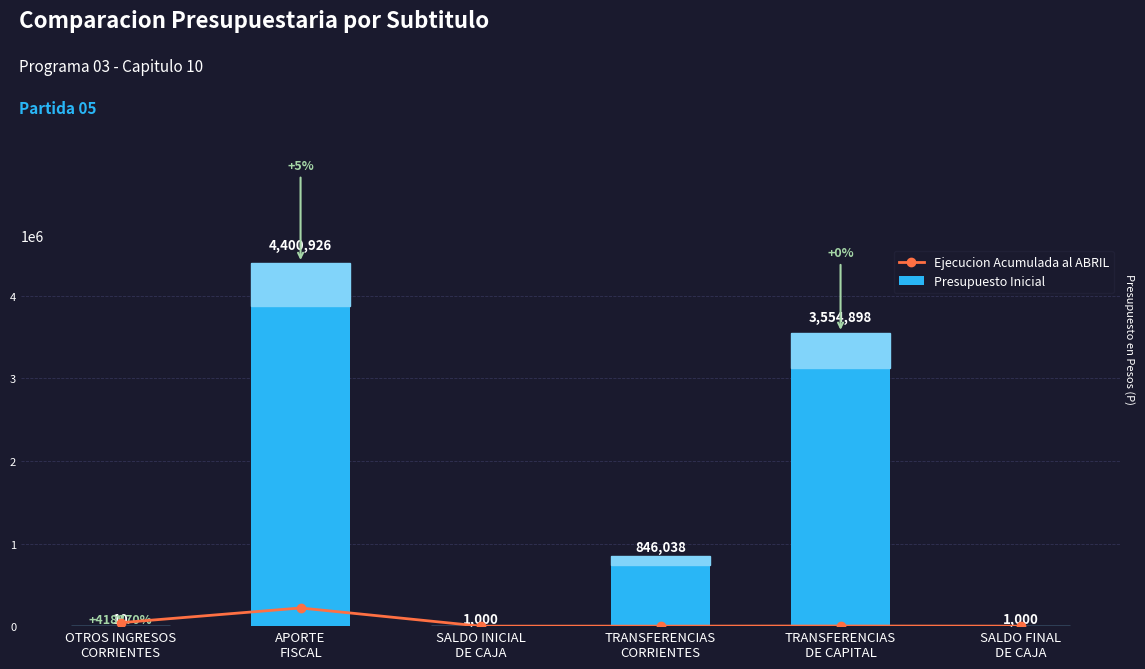

True or false: Presupuesto Inicial has a value of 1452514 at TRANSFERENCIAS
CORRIENTES.

False